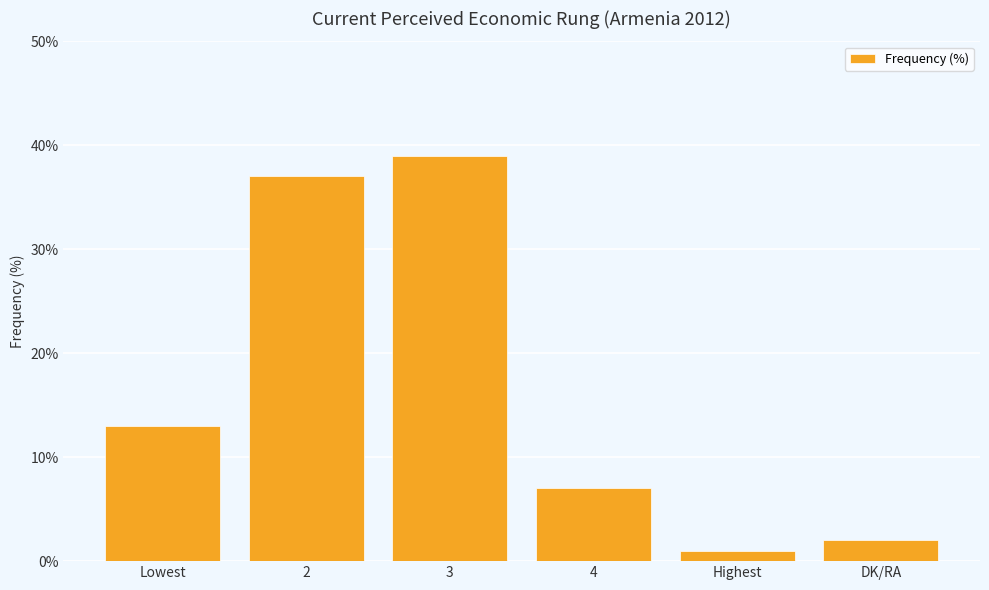

What is the sum of all values?

99